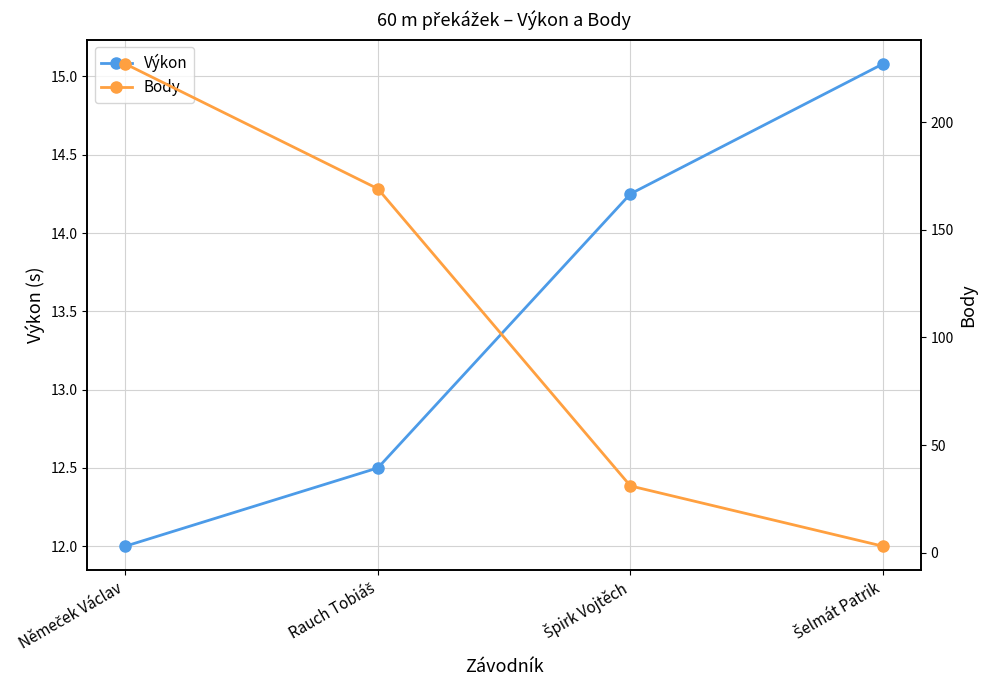

At how many categories does at least one series exceed 109?

2